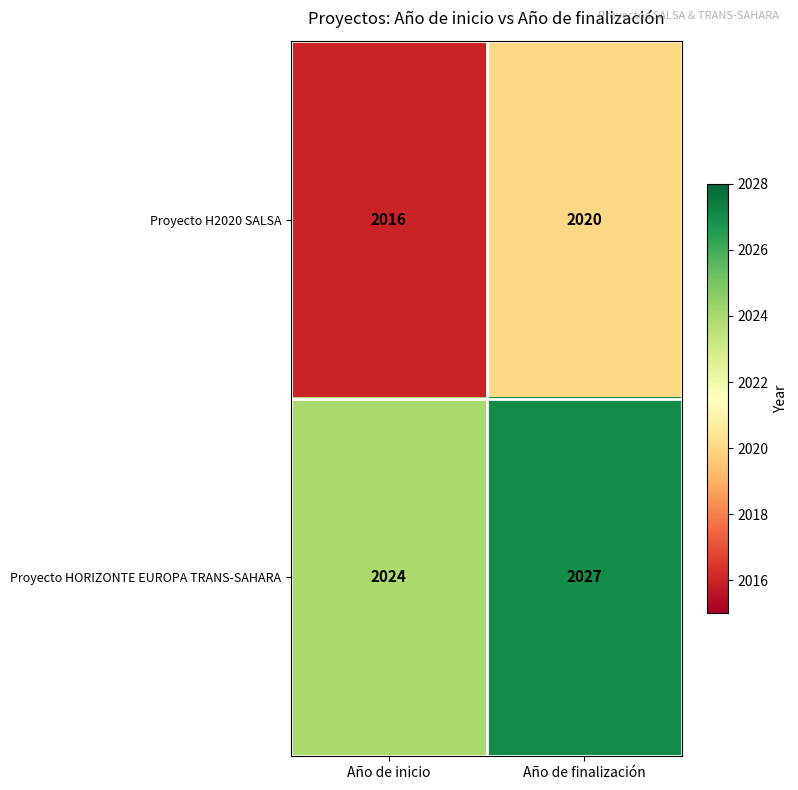

At how many categories does at least one series exceed 2017?

2